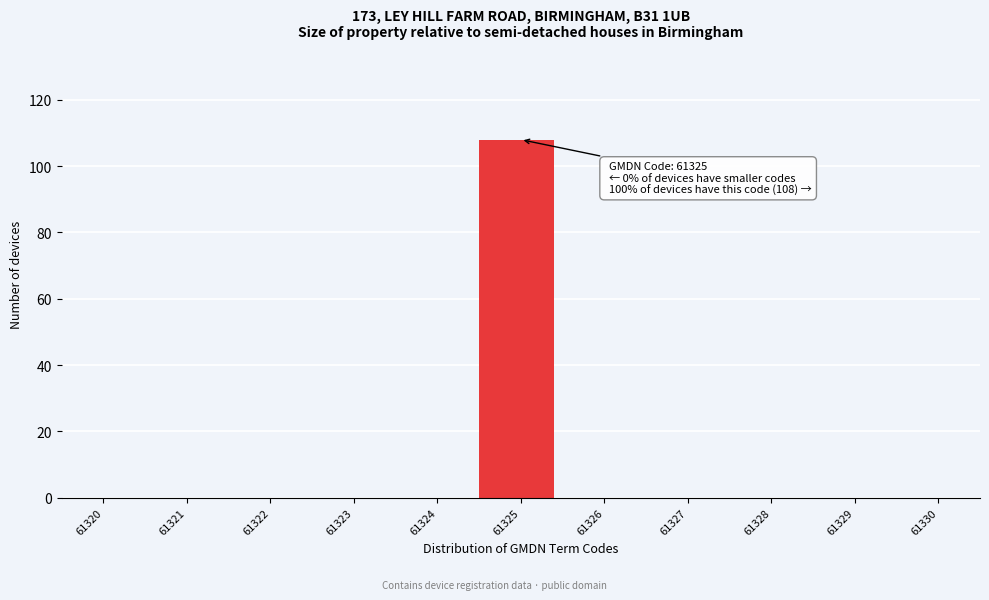

Reading left to right, what are all the values shown in this chart?

61320=0	61321=0	61322=0	61323=0	61324=0	61325=108	61326=0	61327=0	61328=0	61329=0	61330=0